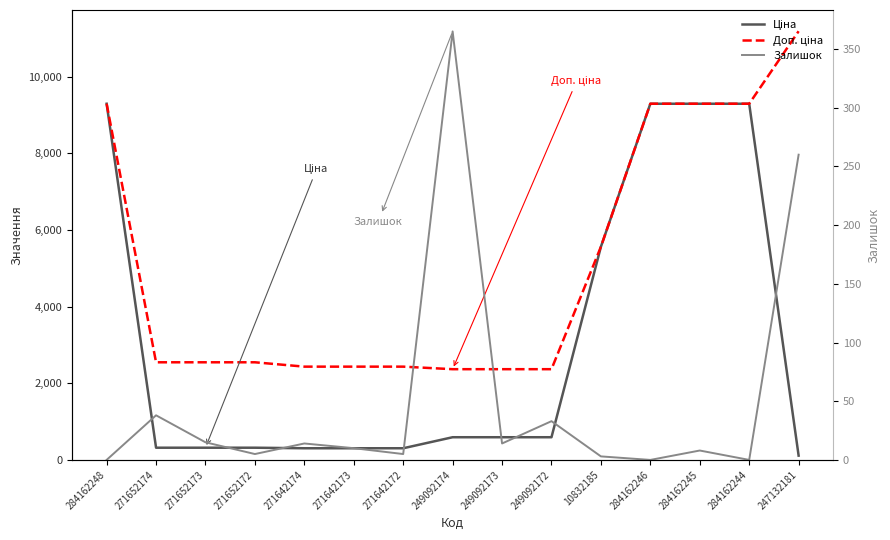

Does the chart have visible grid lines?

No